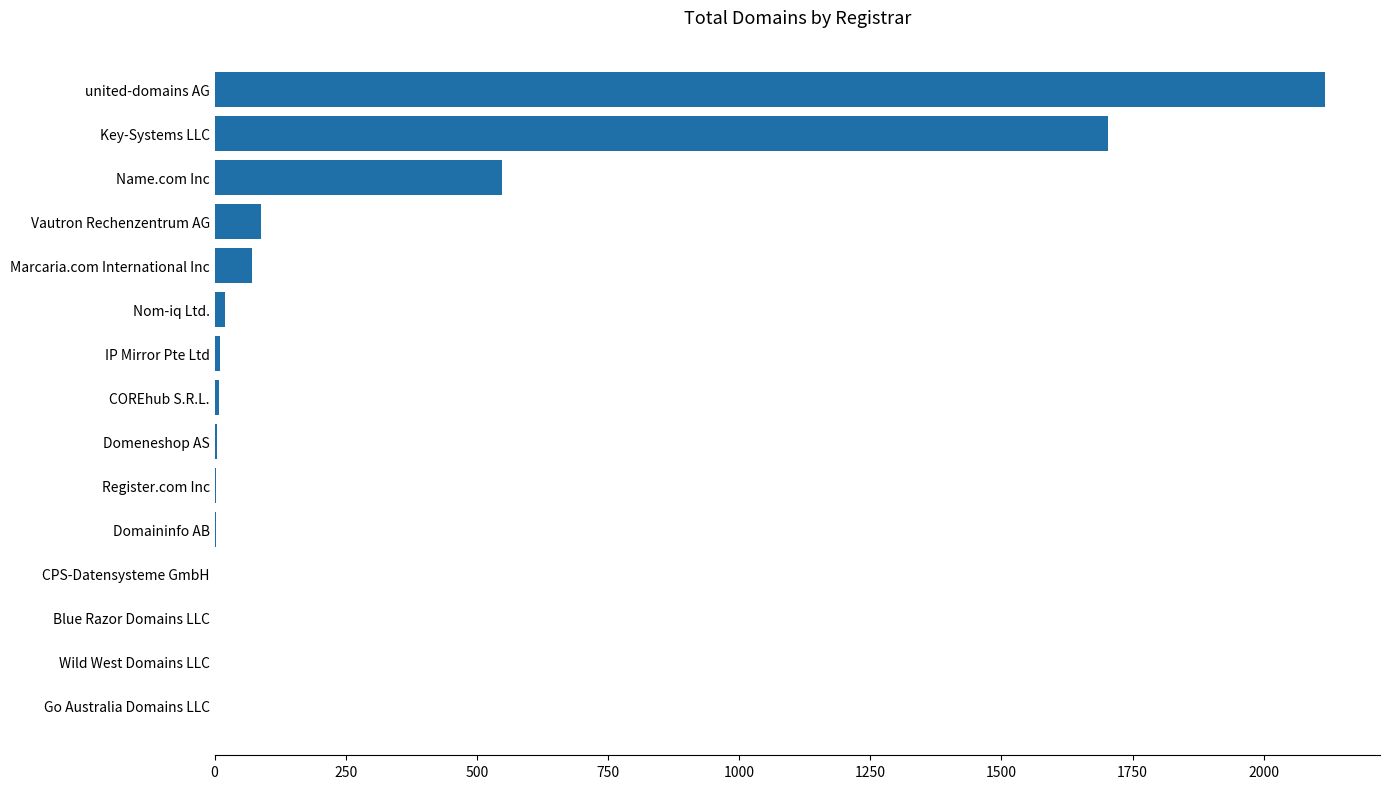

True or false: the data shows 676 at Blue Razor Domains LLC.

False